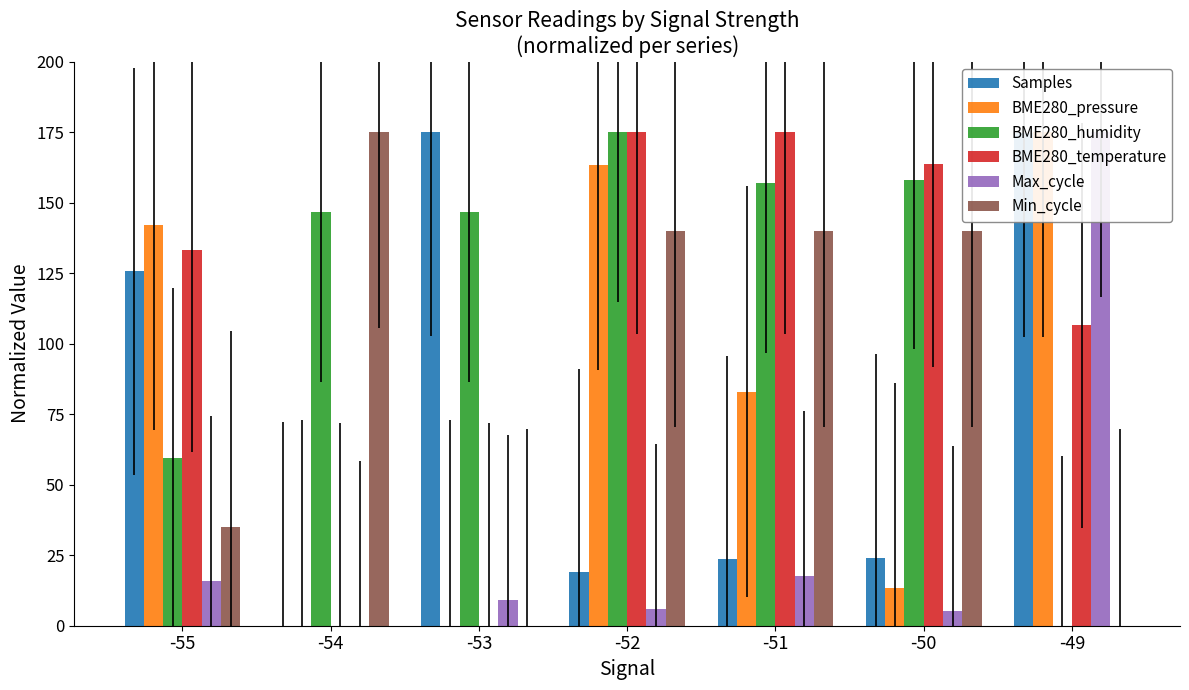

Reading left to right, list all the values displayed in this chart.

Samples: 125.6	0.0	175.0	19.0	23.6	24.0	174.5
BME280_pressure: 142.1	0.0	0.0	163.3	83.0	13.2	175.0
BME280_humidity: 59.6	146.5	146.5	175.0	156.9	158.1	0.0
BME280_temperature: 133.2	0.0	0.0	175.0	175.0	163.6	106.5
Max_cycle: 16.0	0.0	9.2	6.0	17.6	5.2	175.0
Min_cycle: 35.0	175.0	0.0	140.0	140.0	140.0	0.0